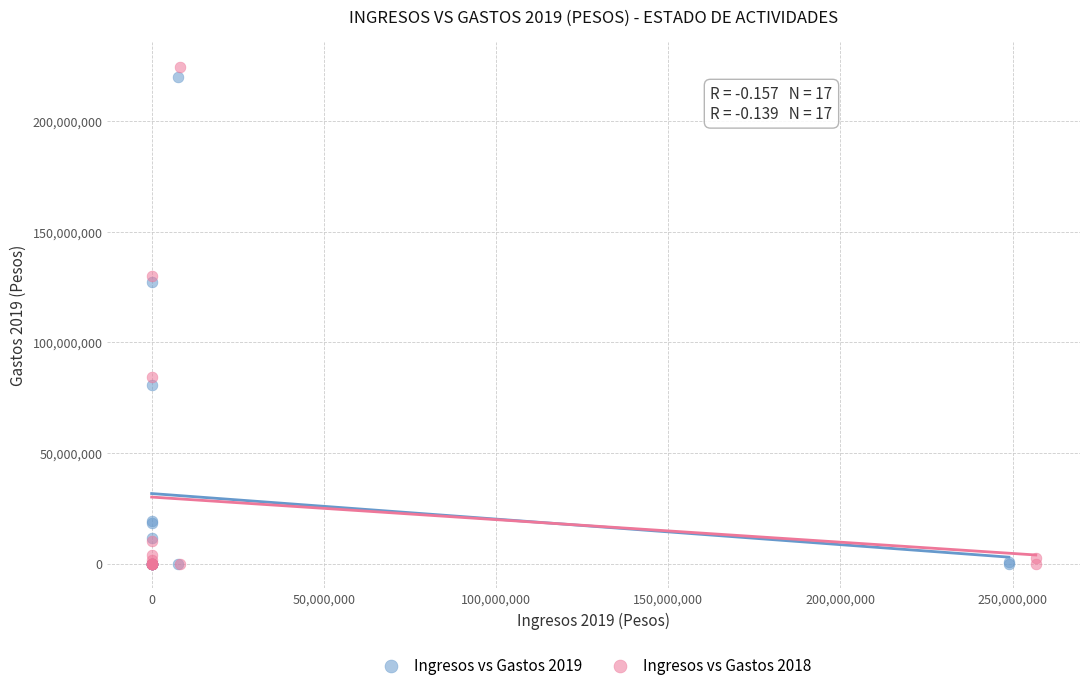

Which series has the widest spread of Y values?

Ingresos vs Gastos 2018